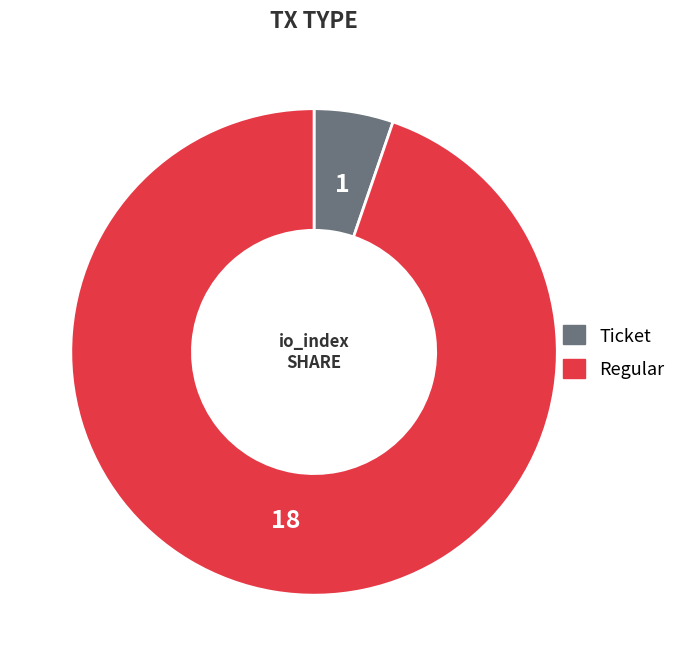

How many slices are in this pie chart?

2